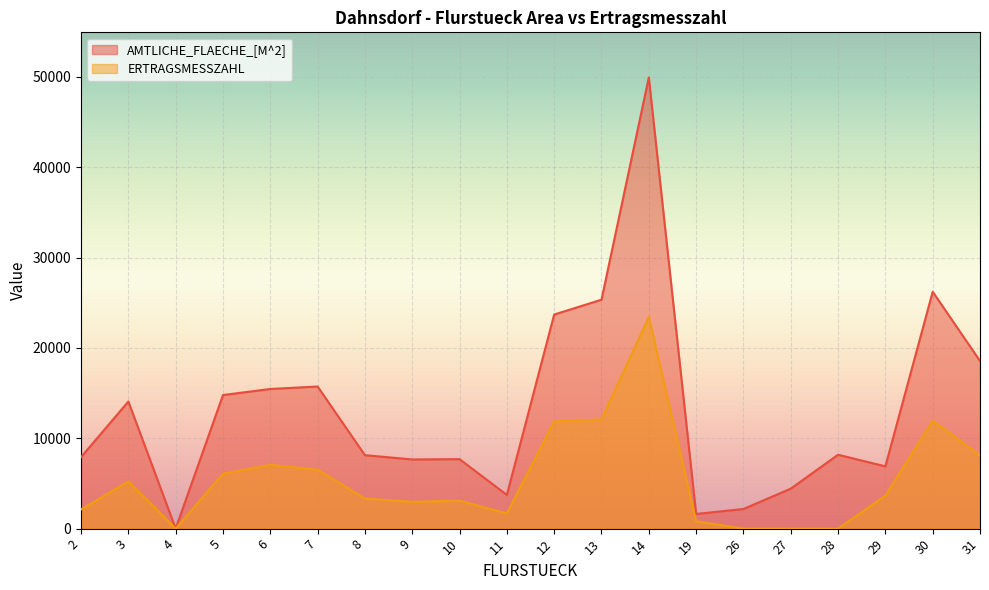

True or false: AMTLICHE_FLAECHE_[M^2] has more than 1 interior local peaks.

True